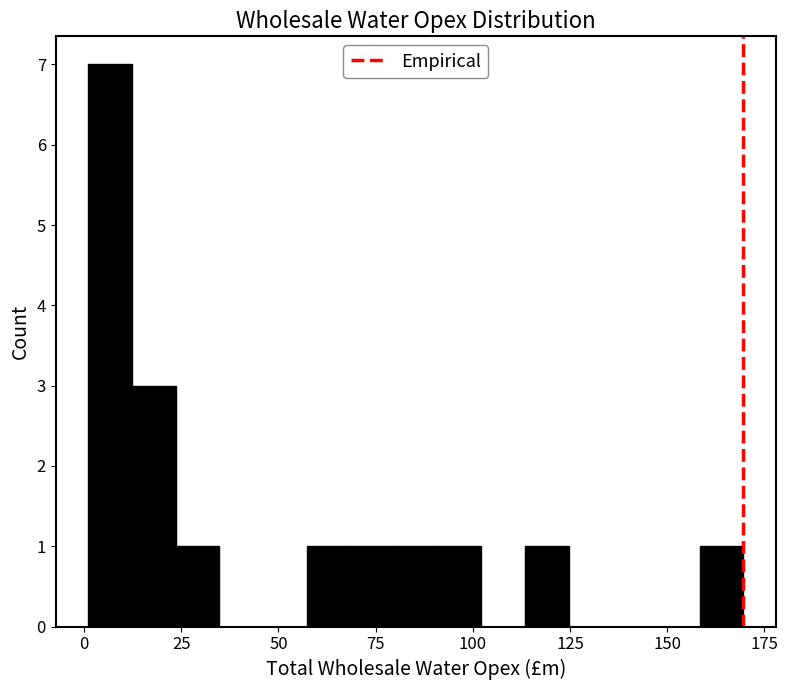

Around what value on the x-axis is the tallest bar? Give the approximate position of its centre, as read against the axis.

5